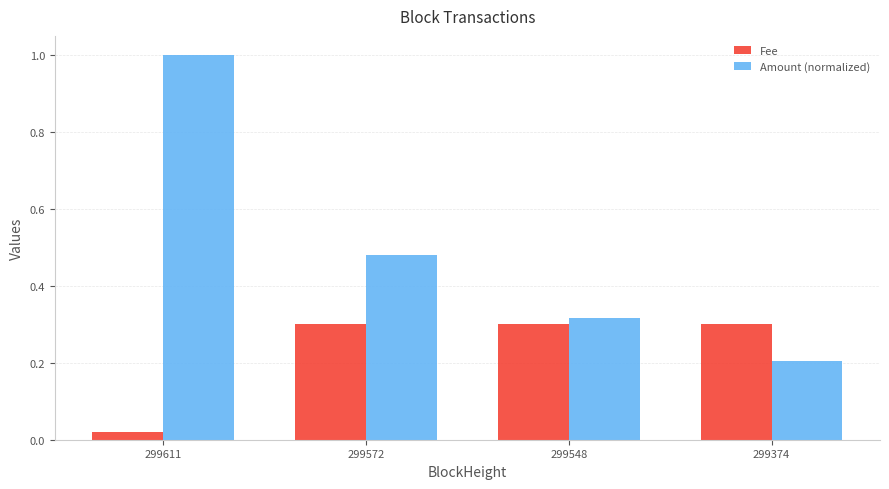

How many Amount (normalized) values are between 0 and 1?

4